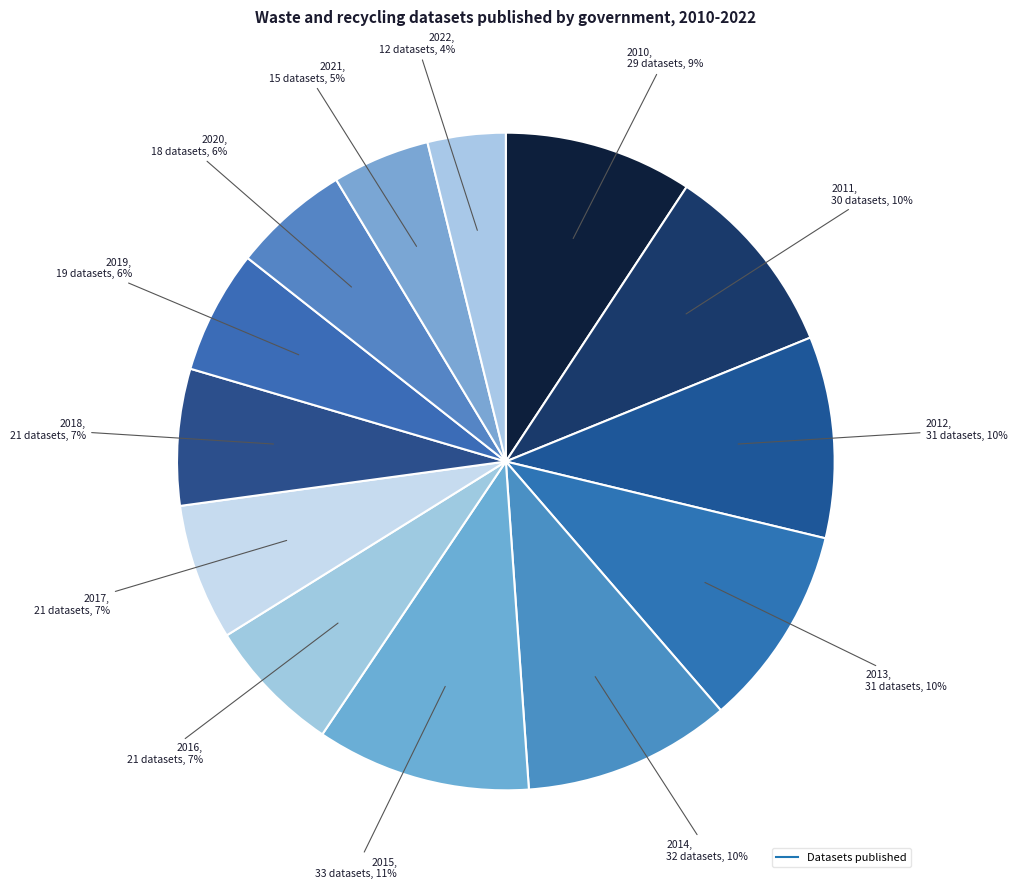

How many slices are in this pie chart?

13